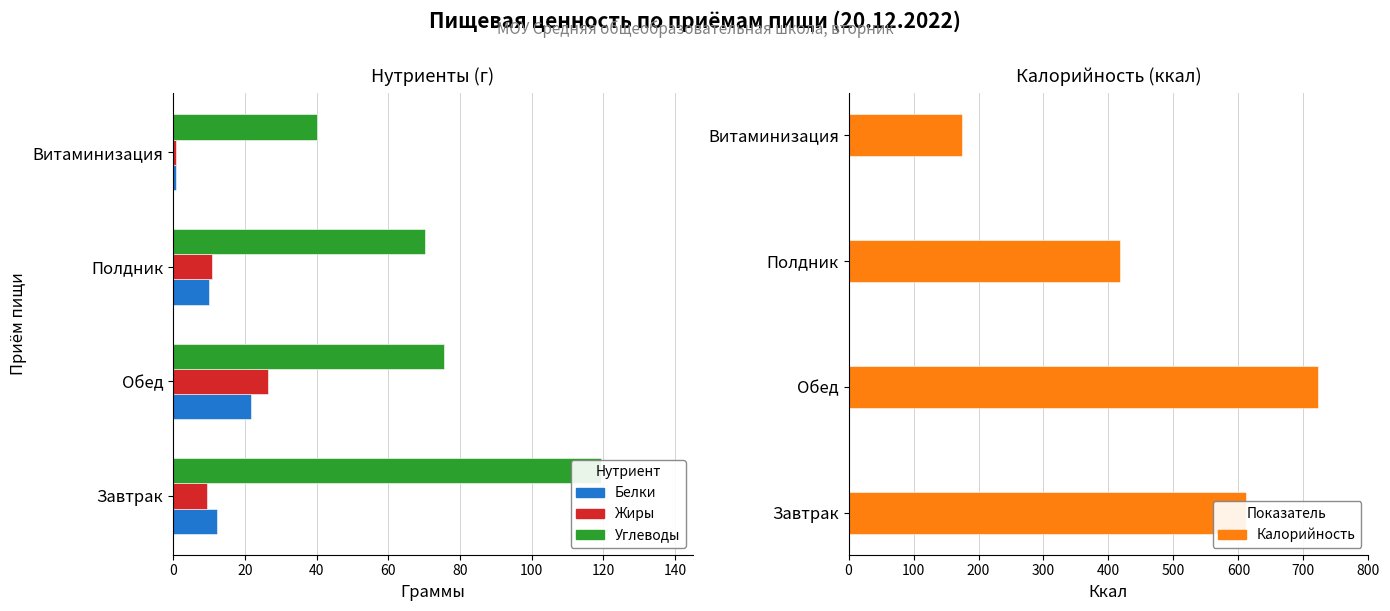

What position from the left is Витаминизация?

4